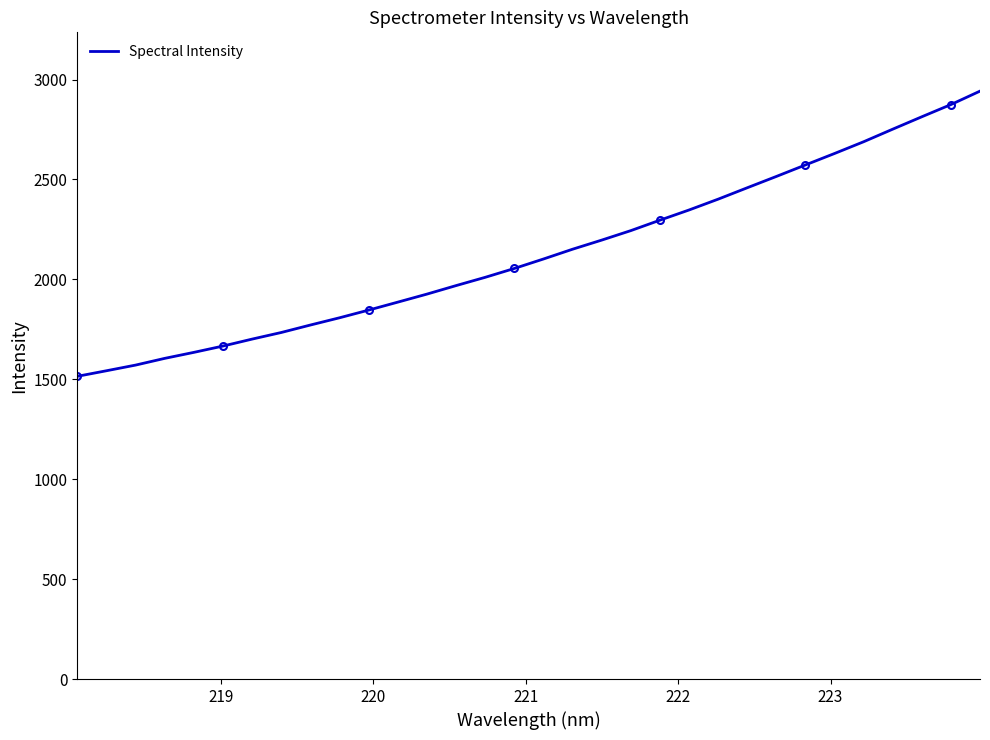

What is the difference between the maximum and minimum values?

1427.2